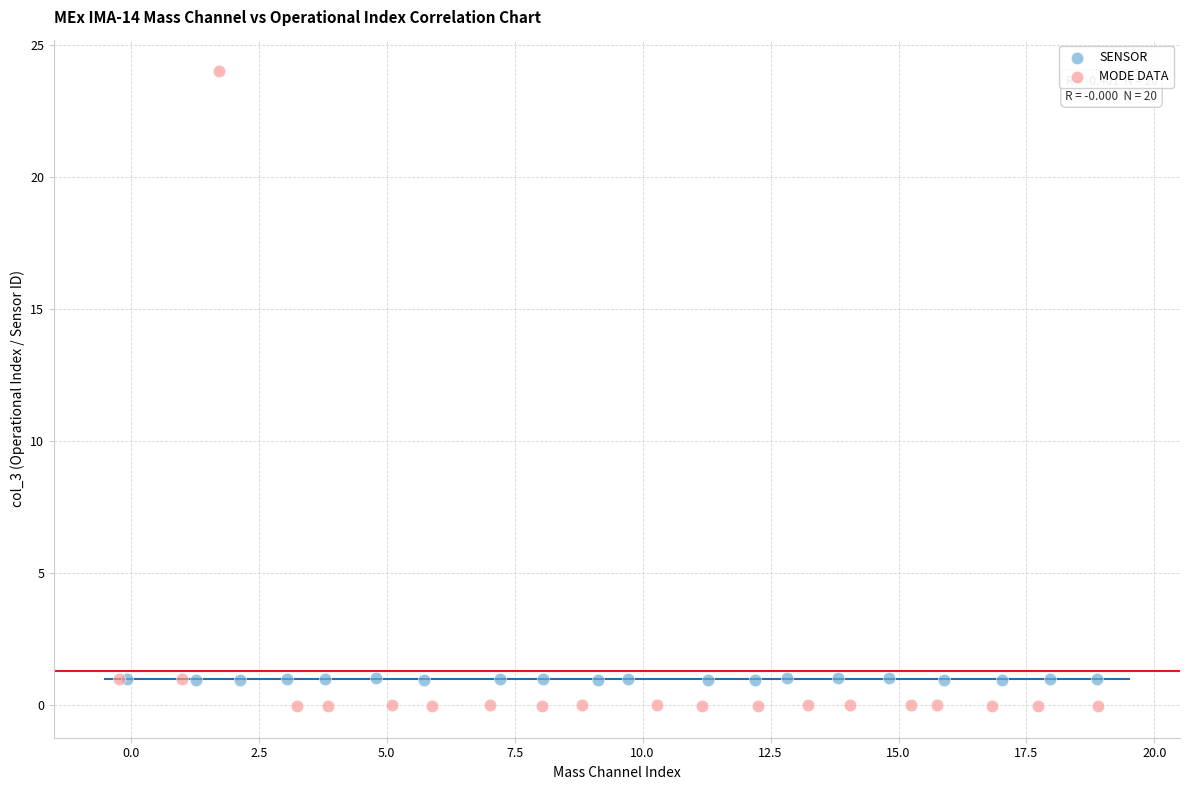

Which series has the largest Y range (max minus min)?

MODE DATA